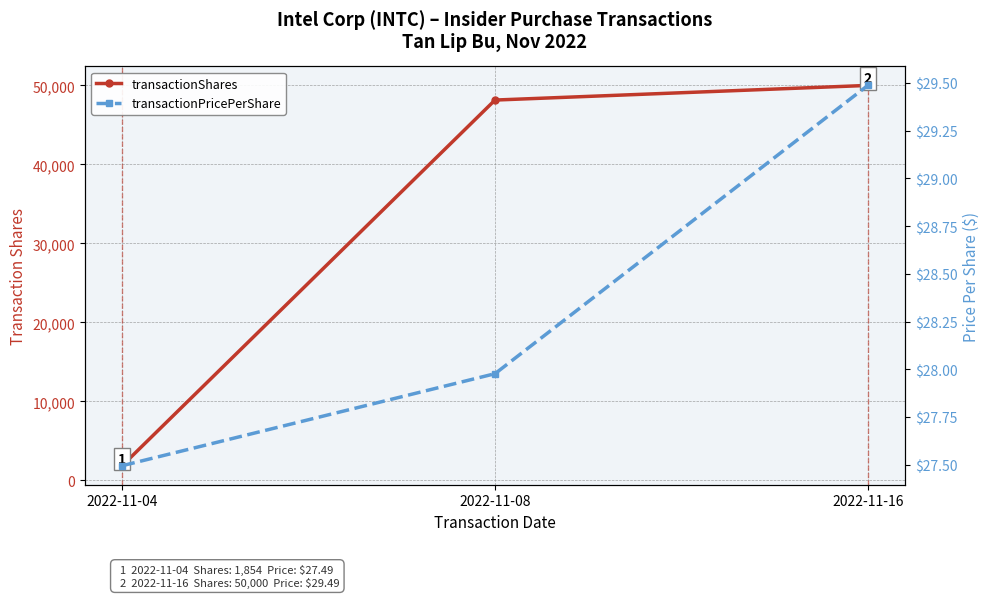

Rank the categories by transactionShares value from highest to lowest.

2022-11-16, 2022-11-08, 2022-11-04